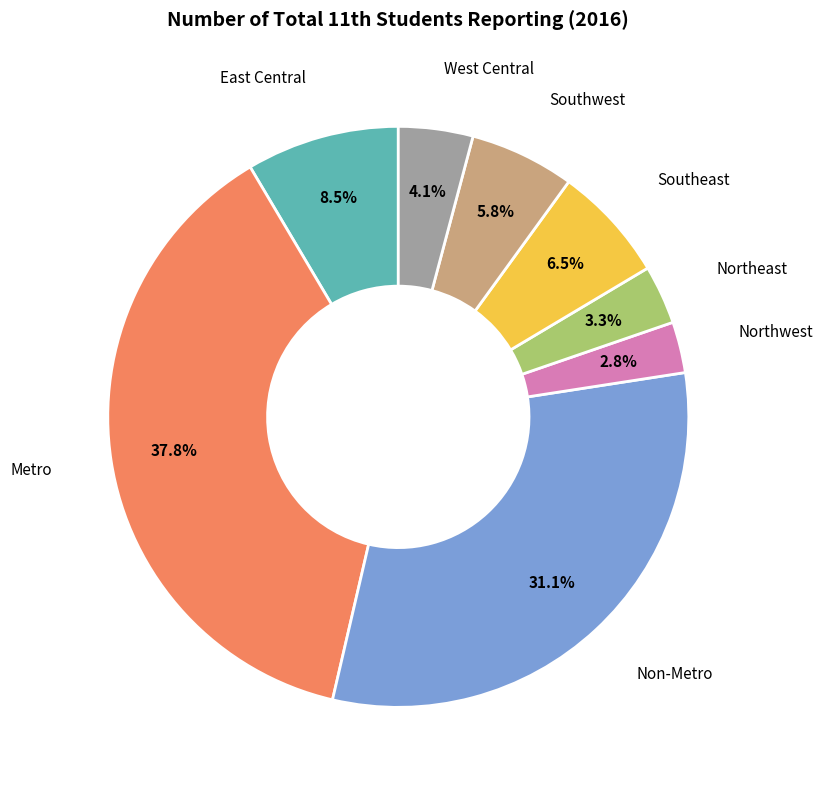

Is there a majority slice in this chart?

No